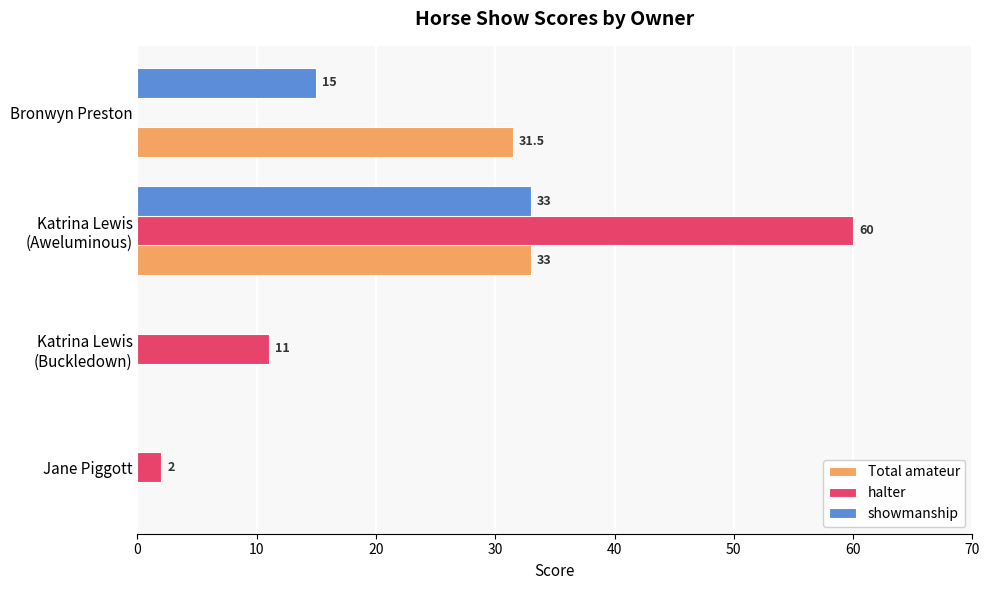

What are all the series names shown in the legend?

Total amateur, halter, showmanship